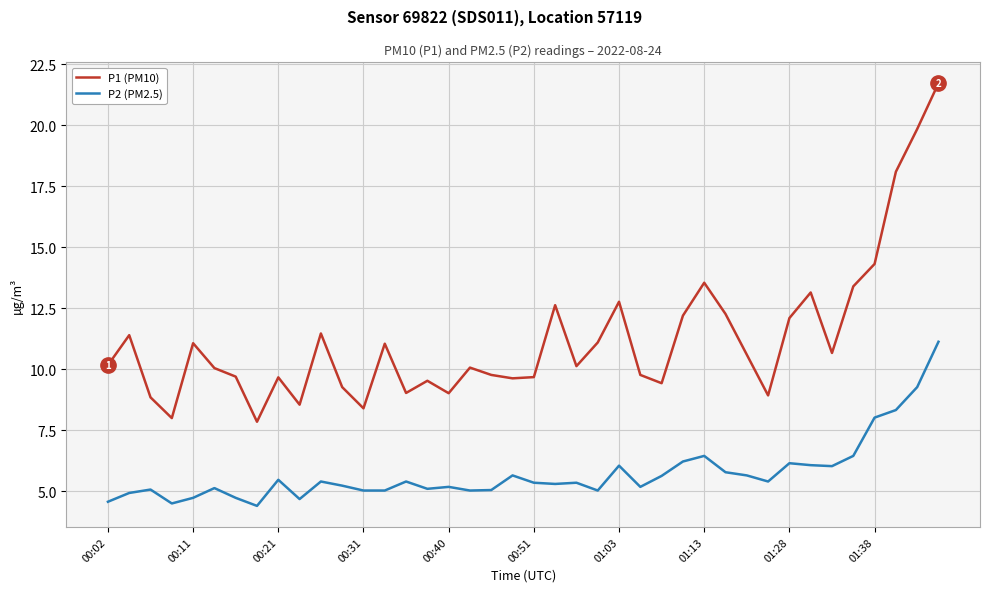

True or false: P2 (PM2.5) and P1 (PM10) intersect in this chart.

False